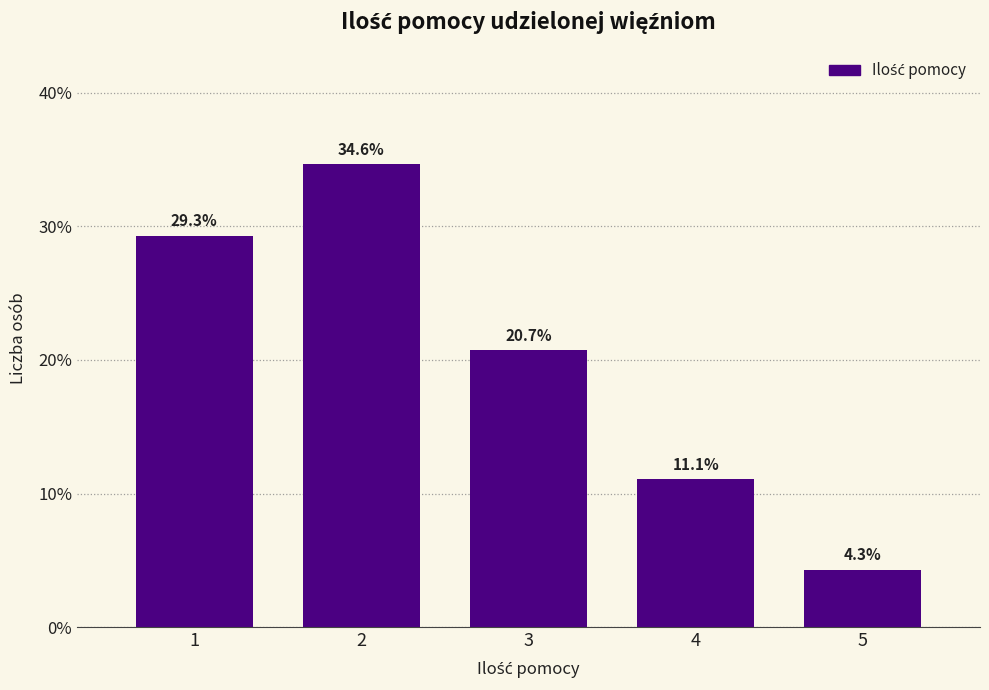

Reading left to right, transcribe all the data shown in this chart.

1=29.3	2=34.6	3=20.7	4=11.1	5=4.3